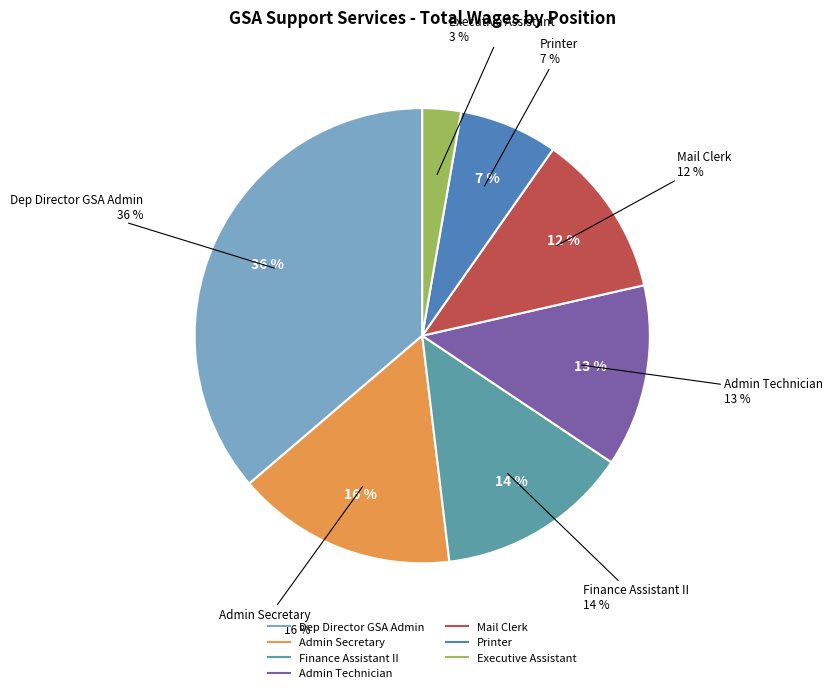

Is it true that Printer is 7% of the pie?

True